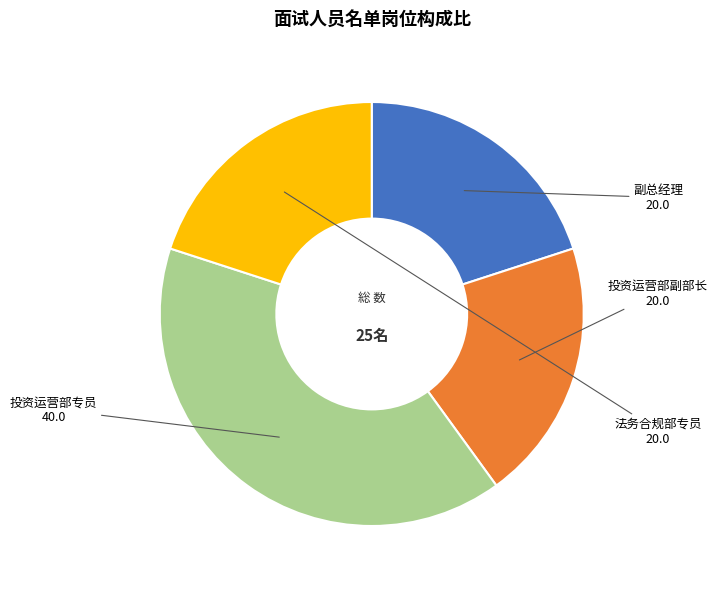

Does 法务合规部专员 represent more than half of the total?

No